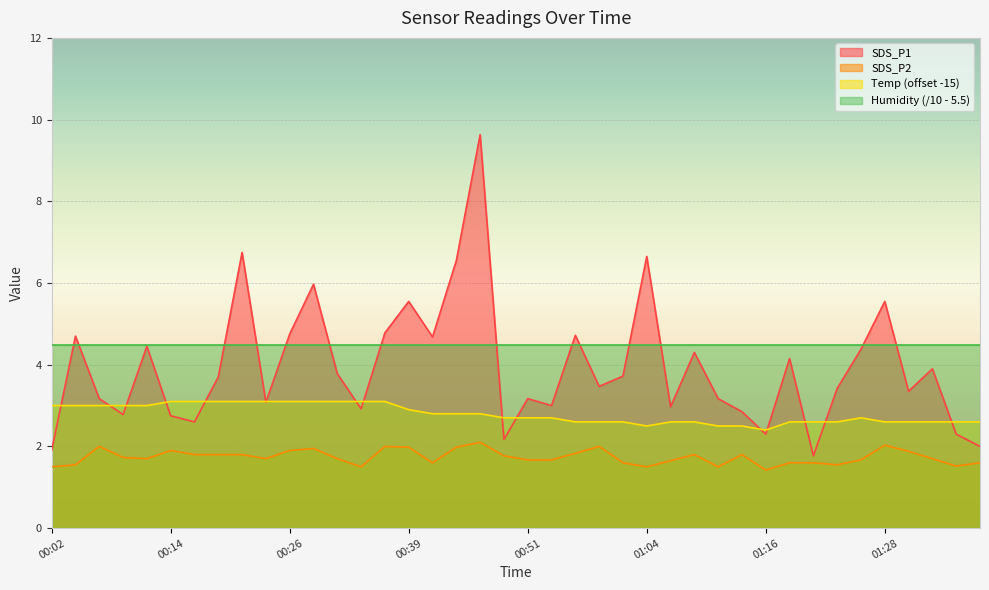

Is the value of Temp at 00:41 greater than the value of SDS_P2 at 00:24?

Yes